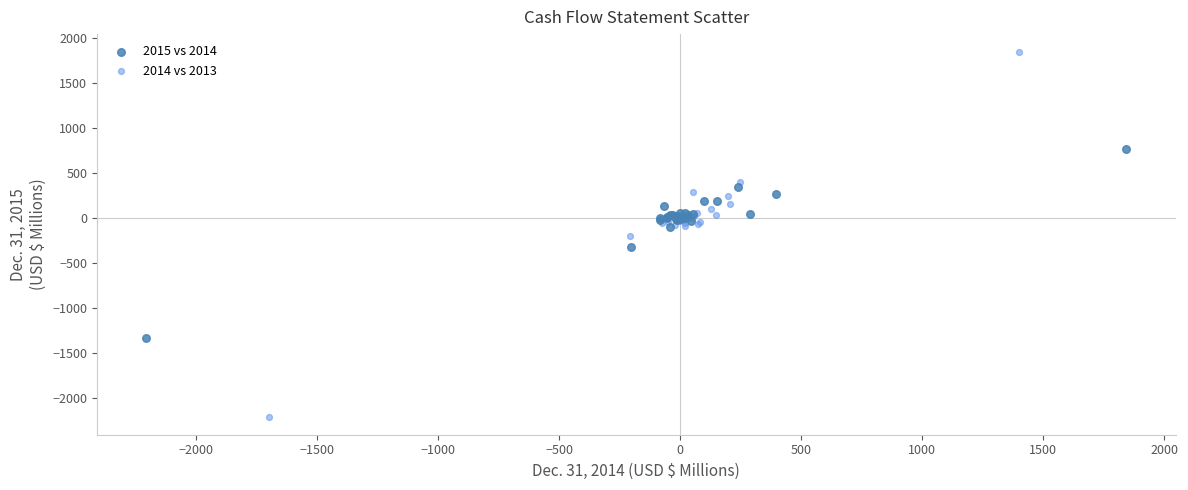

Which series reaches the minimum Y coordinate?

2014 vs 2013